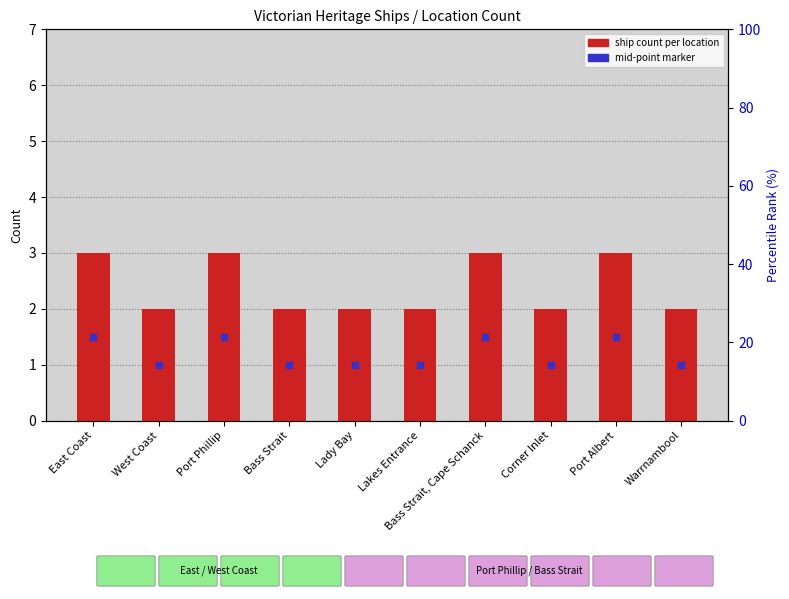

What is the change in value from East Coast to Lady Bay?

-1